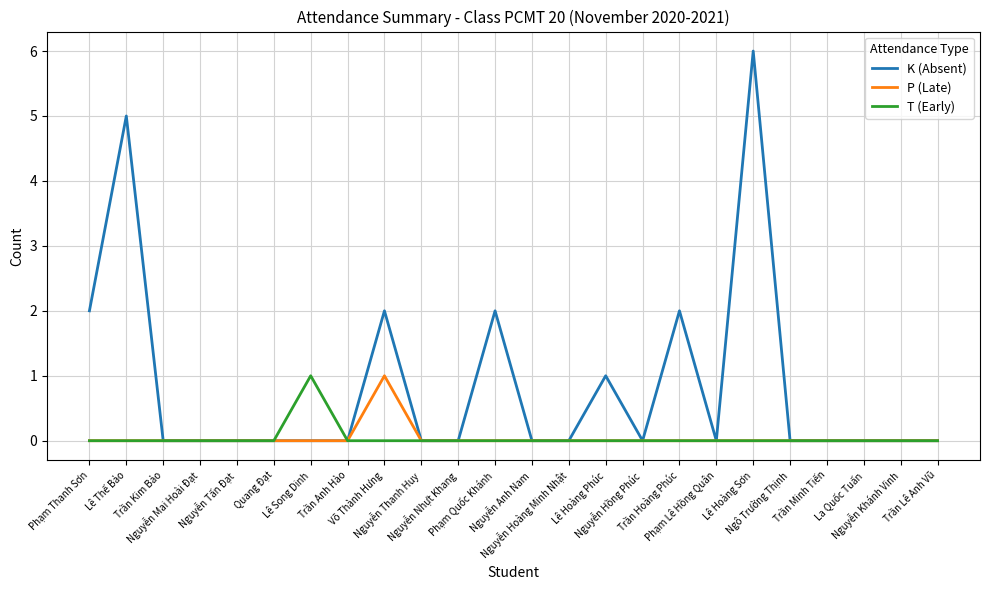

What is the greatest value displayed?

6